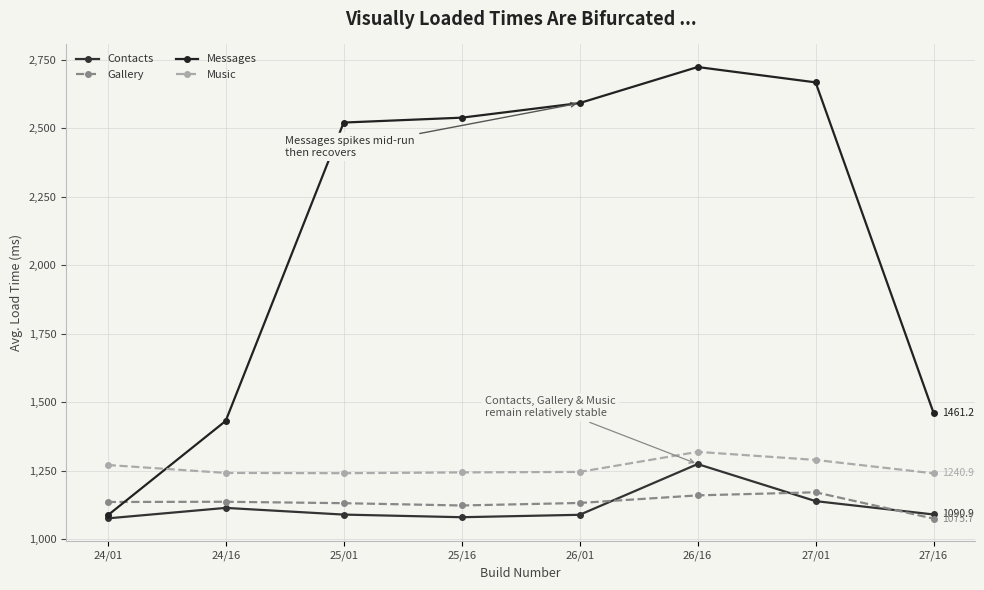

How many lines are shown in the chart?

4